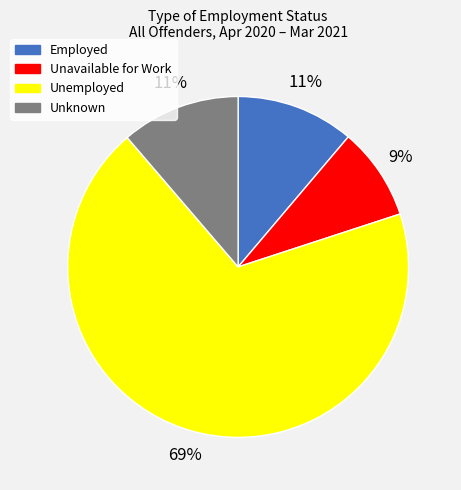

To the nearest percent, what is the difference between the largest and smallest slice percentages?

60%